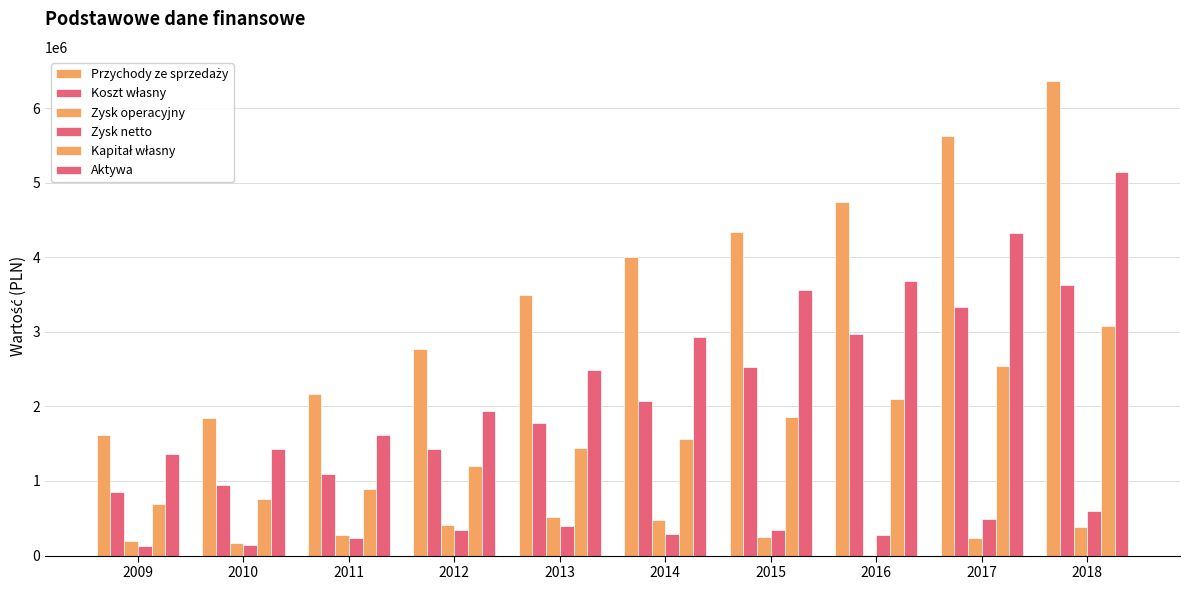

Is it true that Przychody ze sprzedaży equals 649158 at 2009?

False